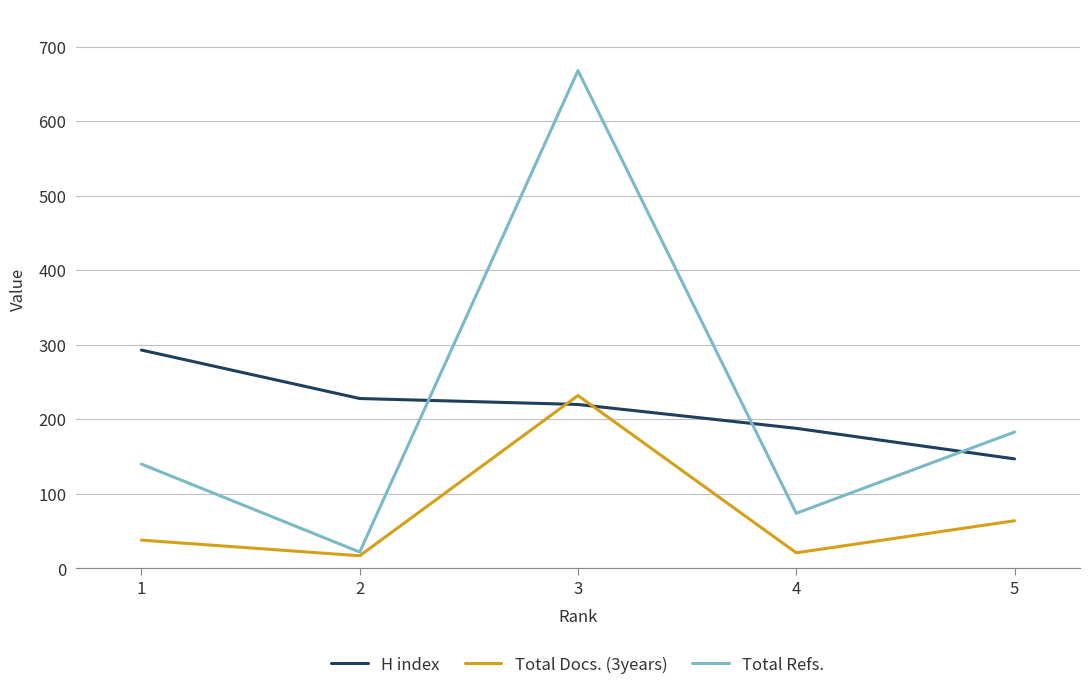

What is the sum of the Total Docs. (3years) values at 1 and 4?

59